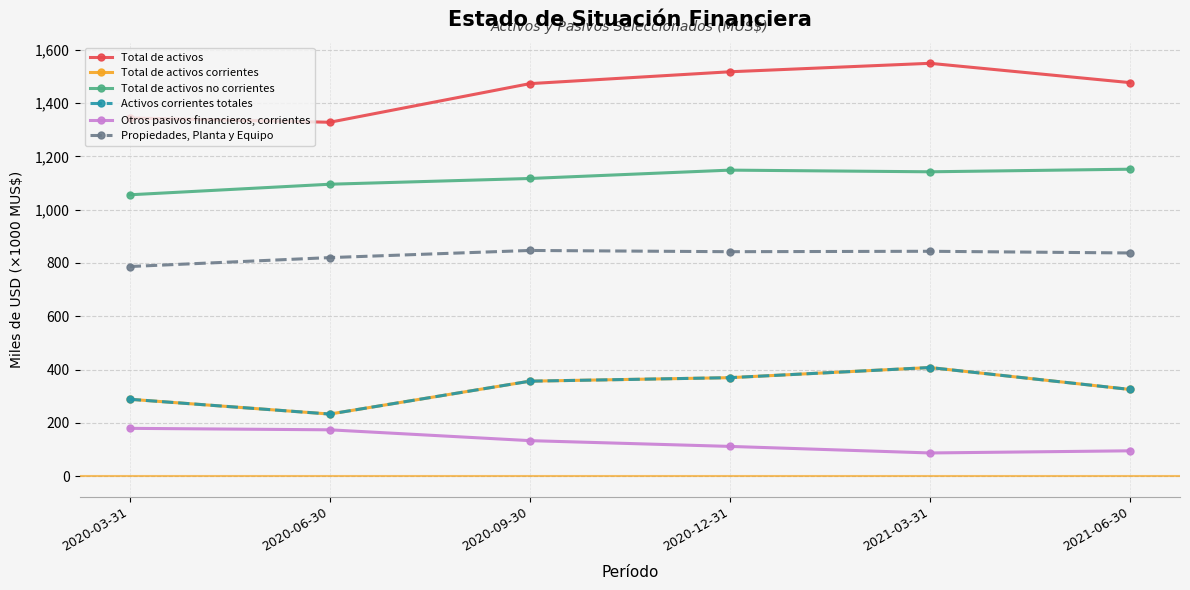

Is it true that Total de activos equals 1328.5 at 2020-06-30?

True